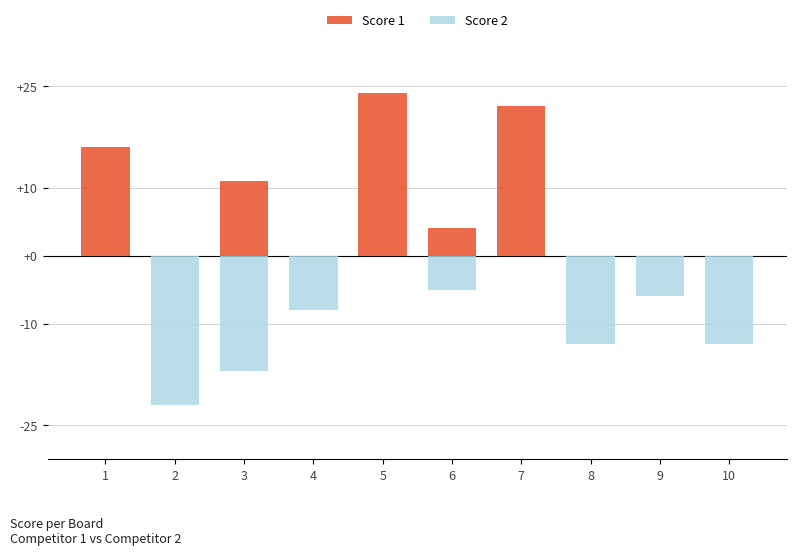

How many categories are shown in the chart?

10